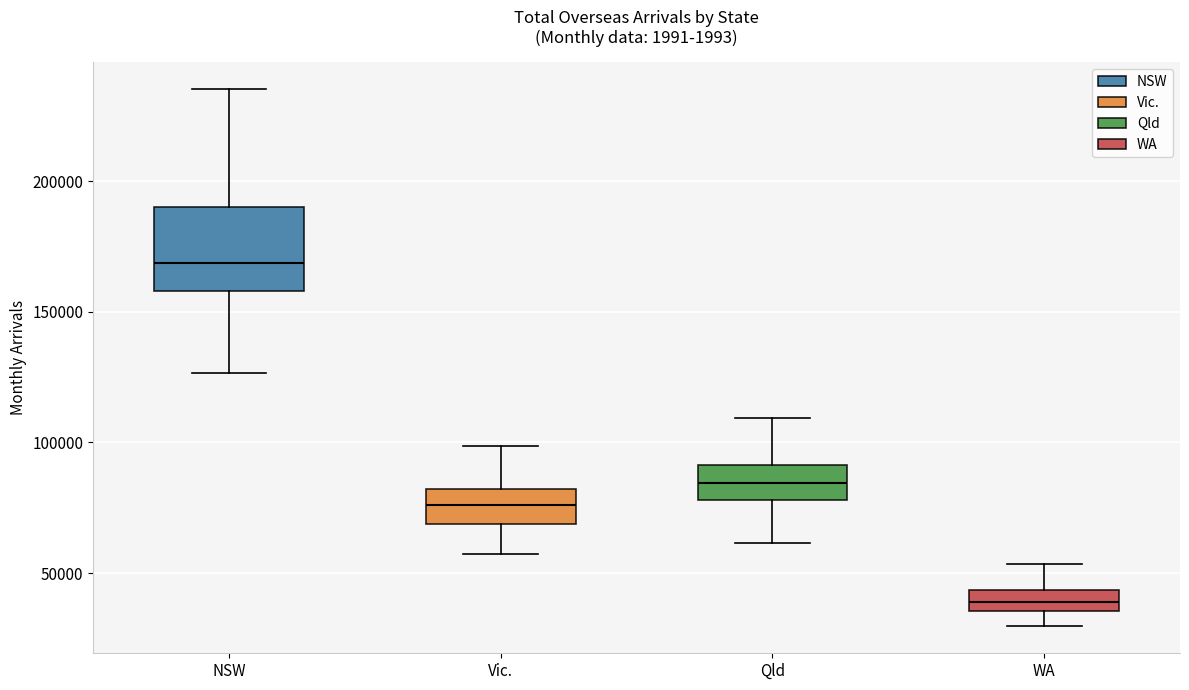

Which box's median line is the lowest?

WA